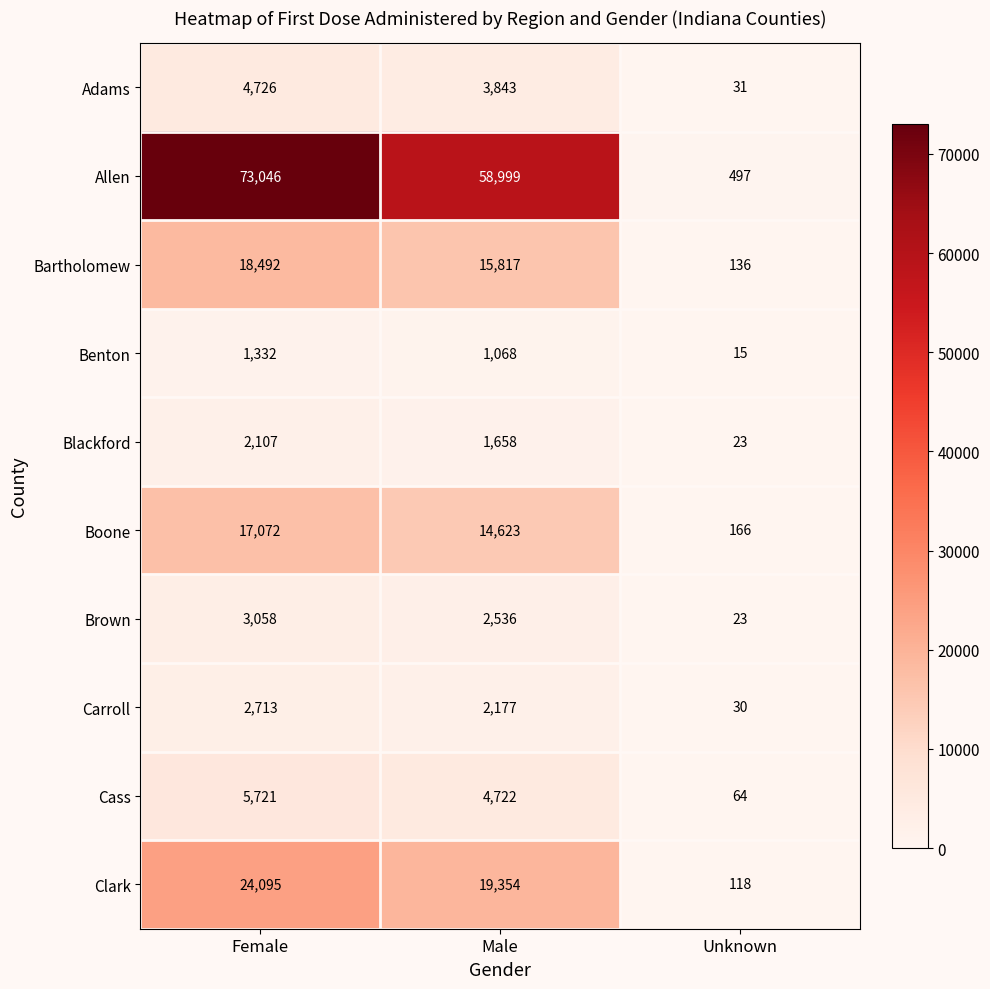

What is the difference between the Carroll values at Unknown and Female?

2683